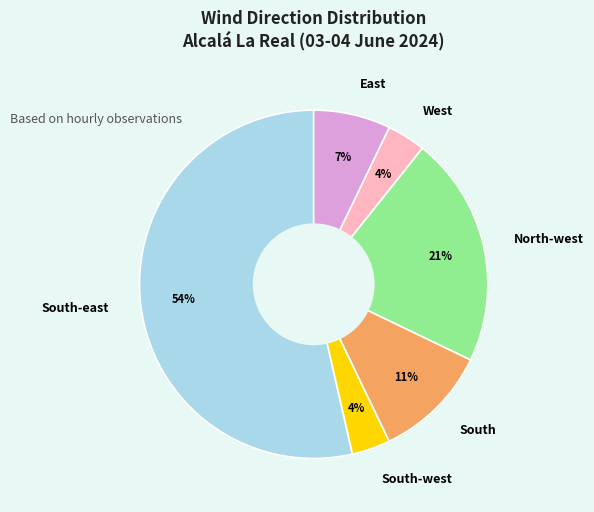

Count the number of slices in the pie.

6